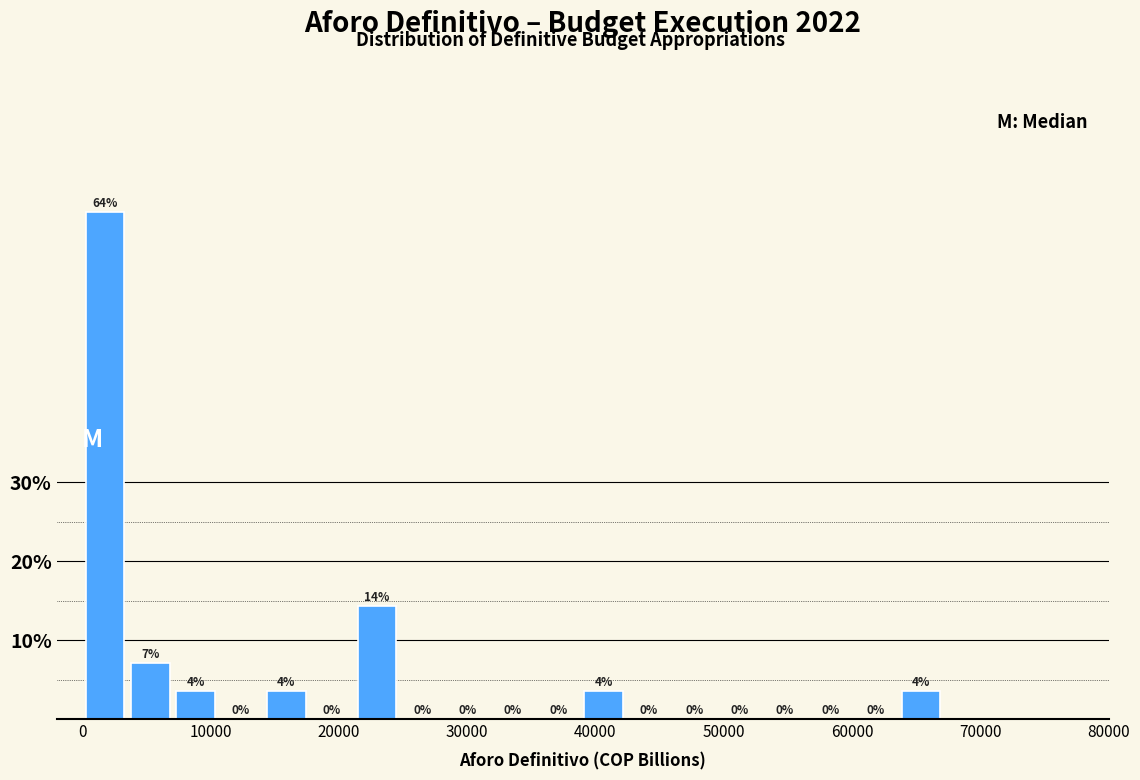

Around what value on the x-axis is the tallest bar? Give the approximate position of its centre, as read against the axis.

2000